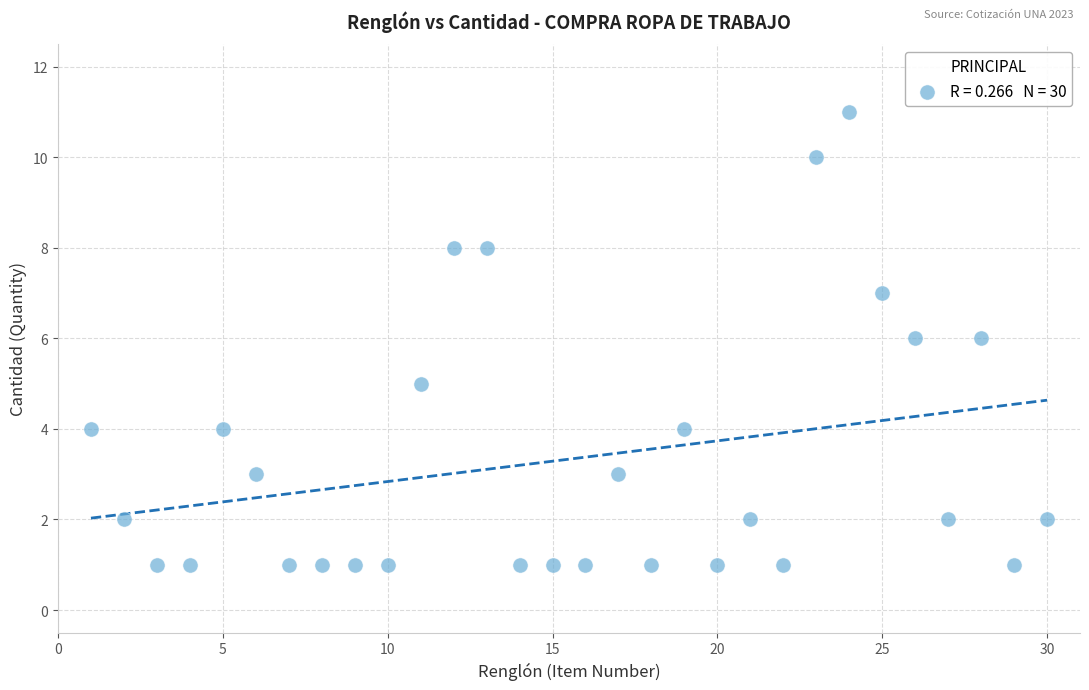

What is the range of X values (max minus min)?

29